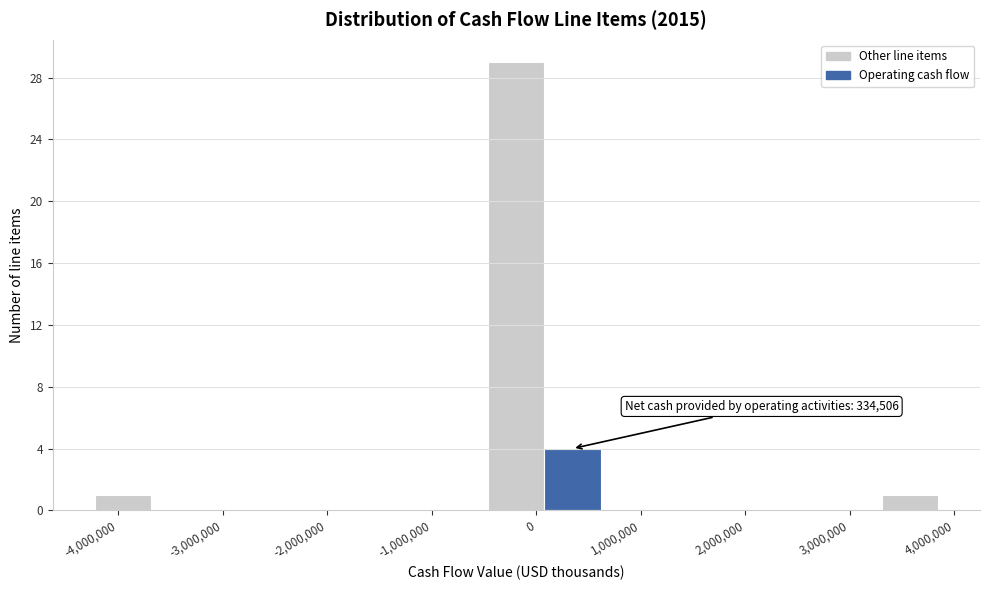

Which range on the x-axis has the tallest bar?

-500000 to 100000